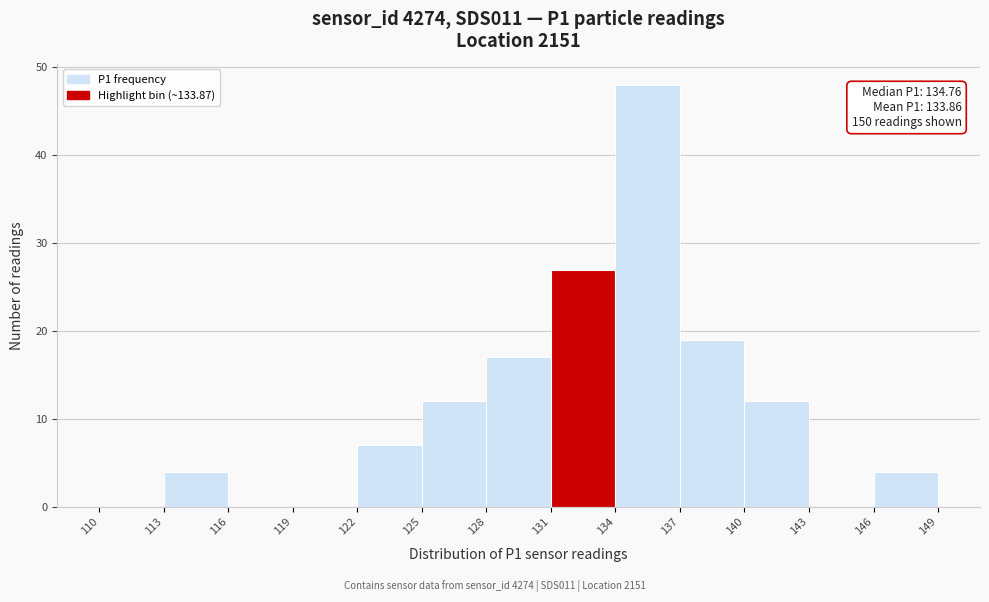

Over which range of the x-axis is the bar tallest?

134 to 137